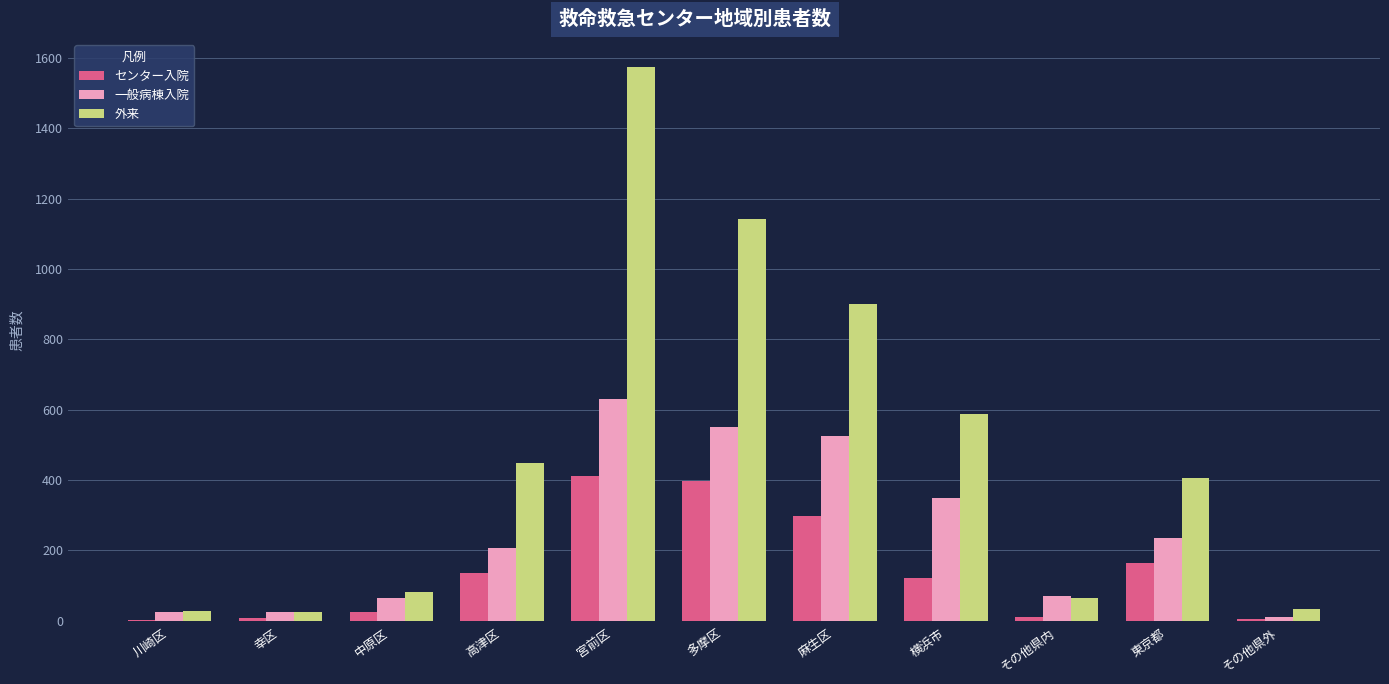

Is the value of 一般病棟入院 at 東京都 greater than the value of 外来 at 川崎区?

Yes